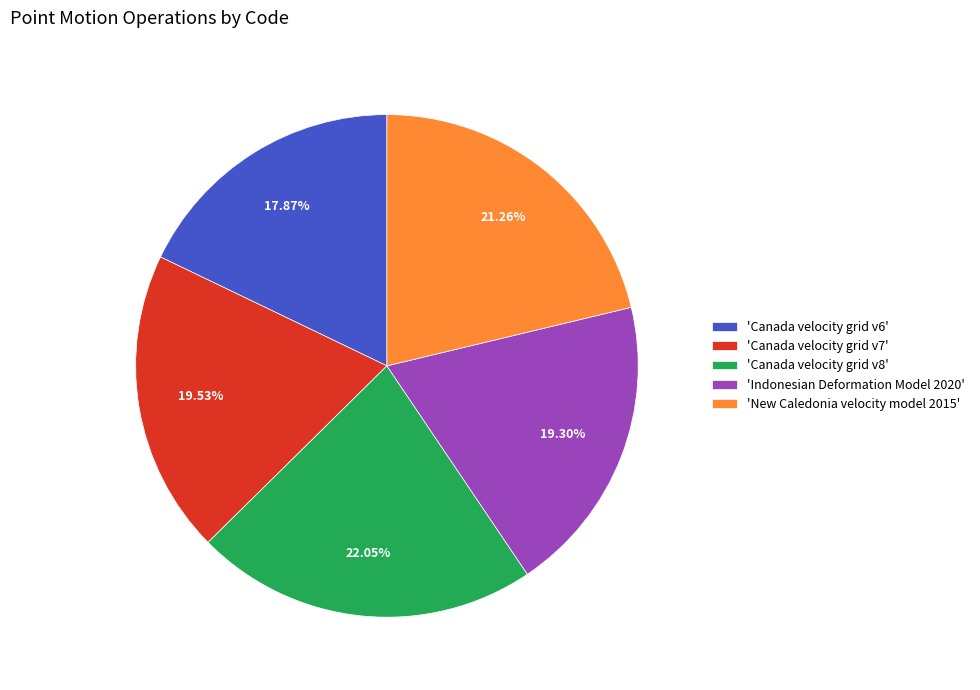

Between 'Canada velocity grid v7' and 'New Caledonia velocity model 2015', which is larger?

'New Caledonia velocity model 2015'